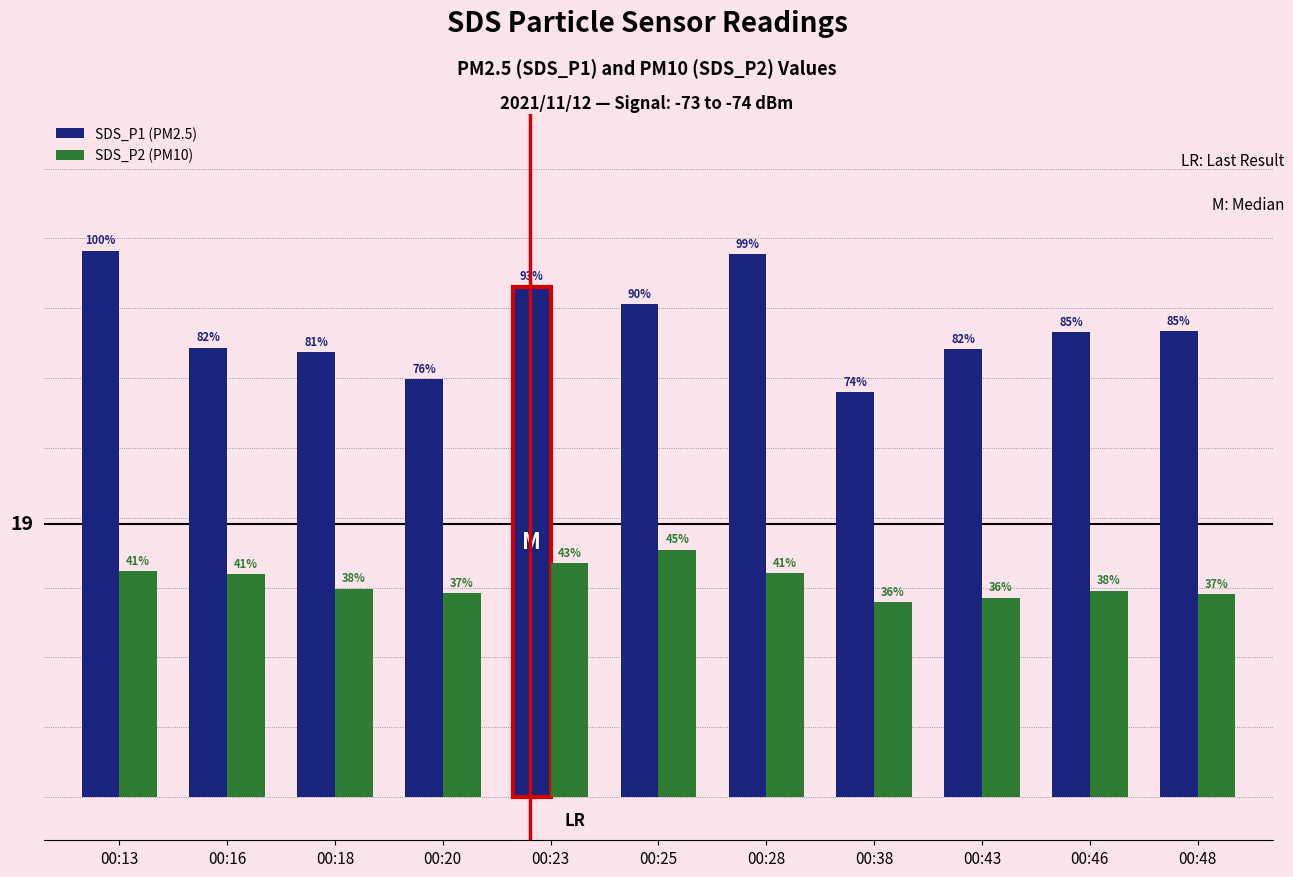

Reading left to right, what are all the values shown in this chart?

SDS_P1 (PM2.5): 00:13=37.9	00:16=31.1	00:18=30.8	00:20=28.9	00:23=35.4	00:25=34.1	00:28=37.6	00:38=28.1	00:43=31.0	00:46=32.2	00:48=32.2
SDS_P2 (PM10): 00:13=15.7	00:16=15.4	00:18=14.4	00:20=14.1	00:23=16.2	00:25=17.1	00:28=15.5	00:38=13.5	00:43=13.8	00:46=14.3	00:48=14.1